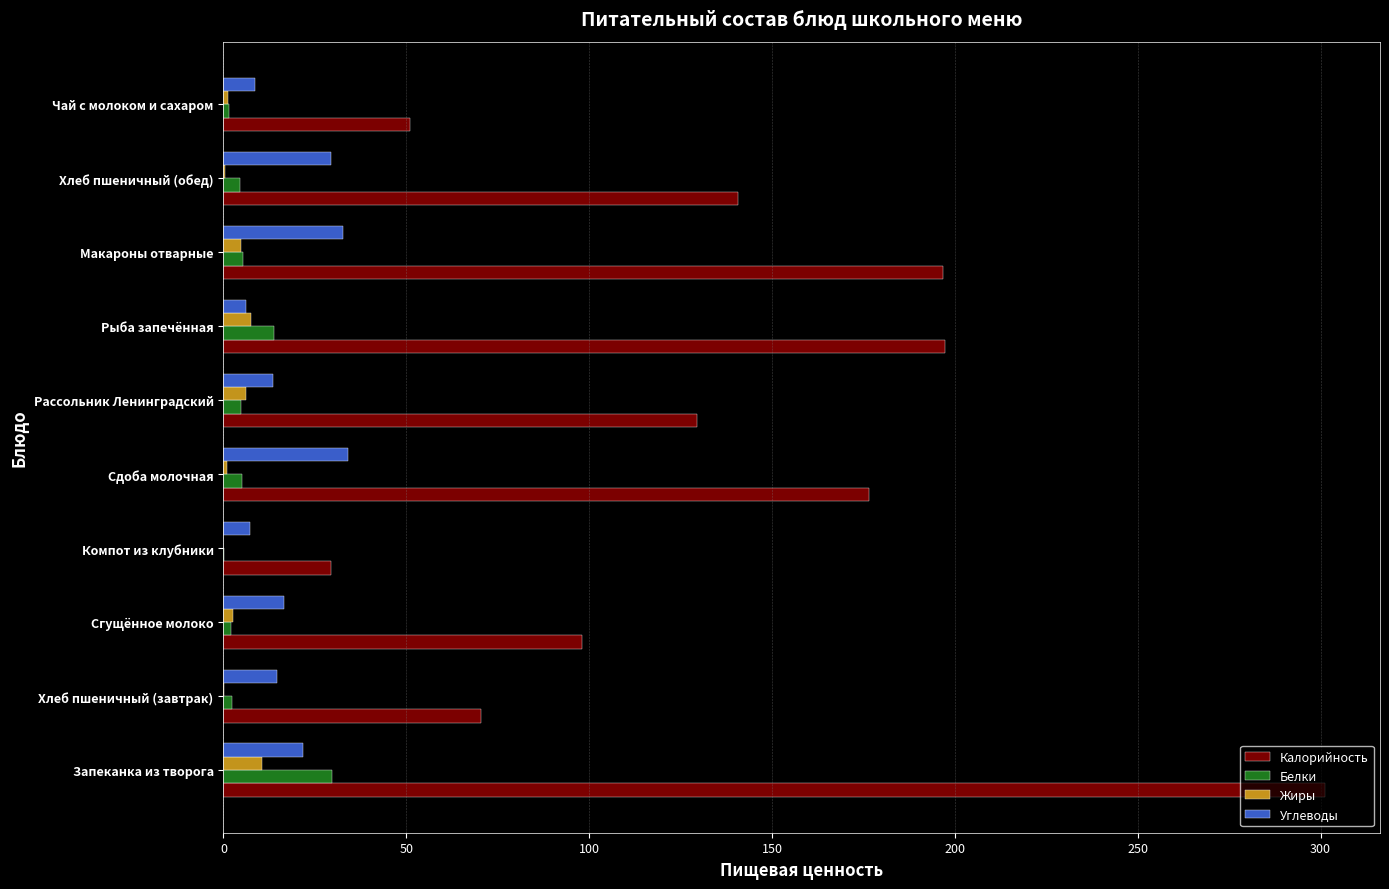

Which series has the widest spread of values?

Калорийность